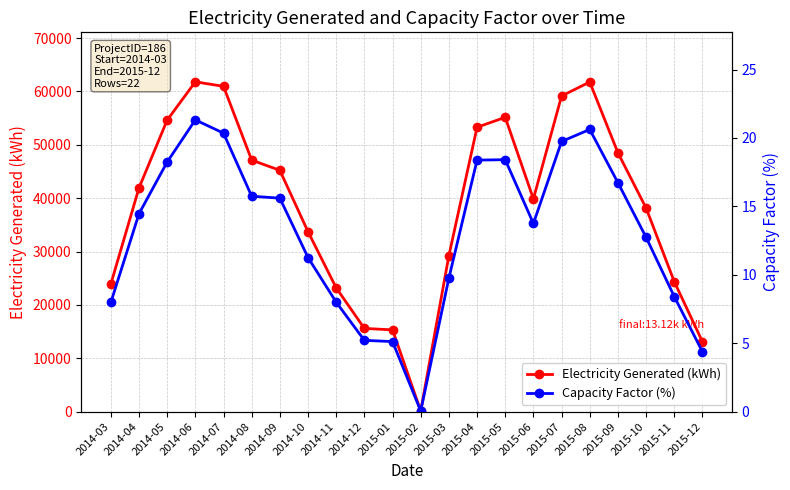

What is the greatest value displayed?

61799.8